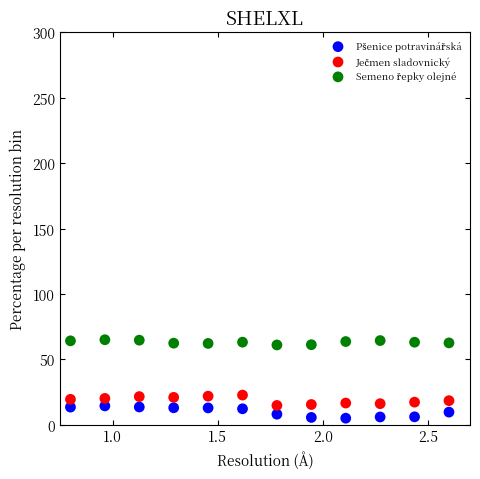

Across all data points, what is the range of Y values (max minus min)?

60.0